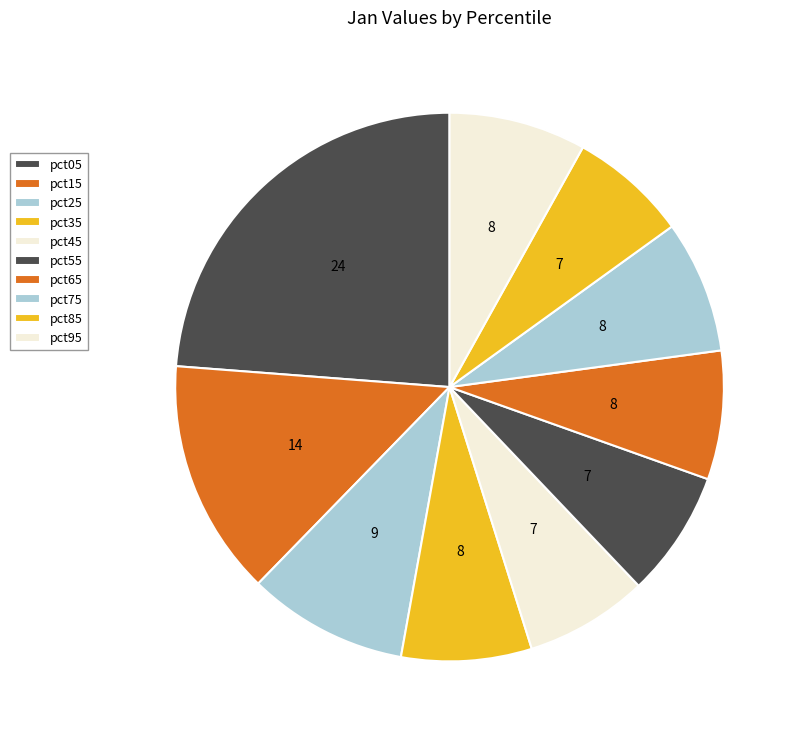

Combined, do pct25 and pct95 account for over 50%?

No